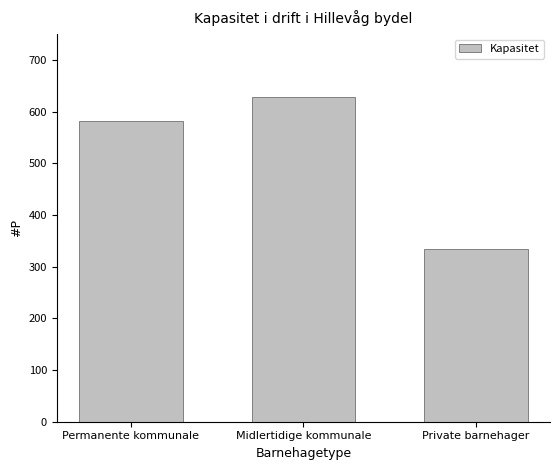

List the labels in order of value, largest first.

Midlertidige kommunale, Permanente kommunale, Private barnehager